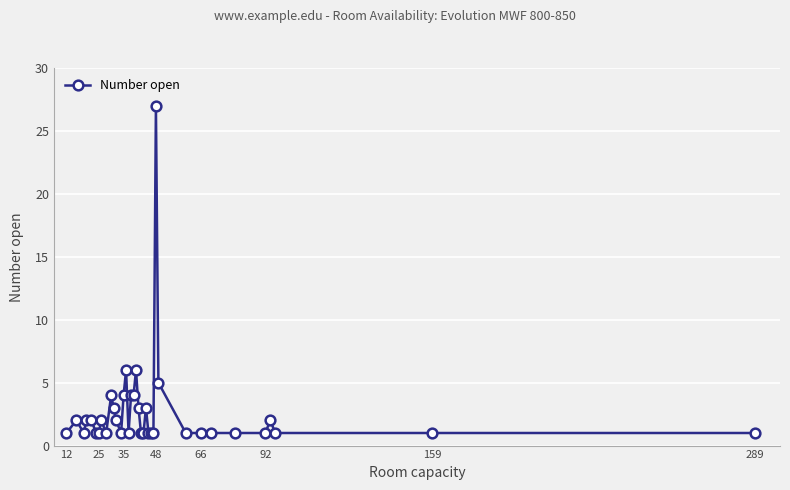

True or false: the data has more than 2 interior local peaks.

True